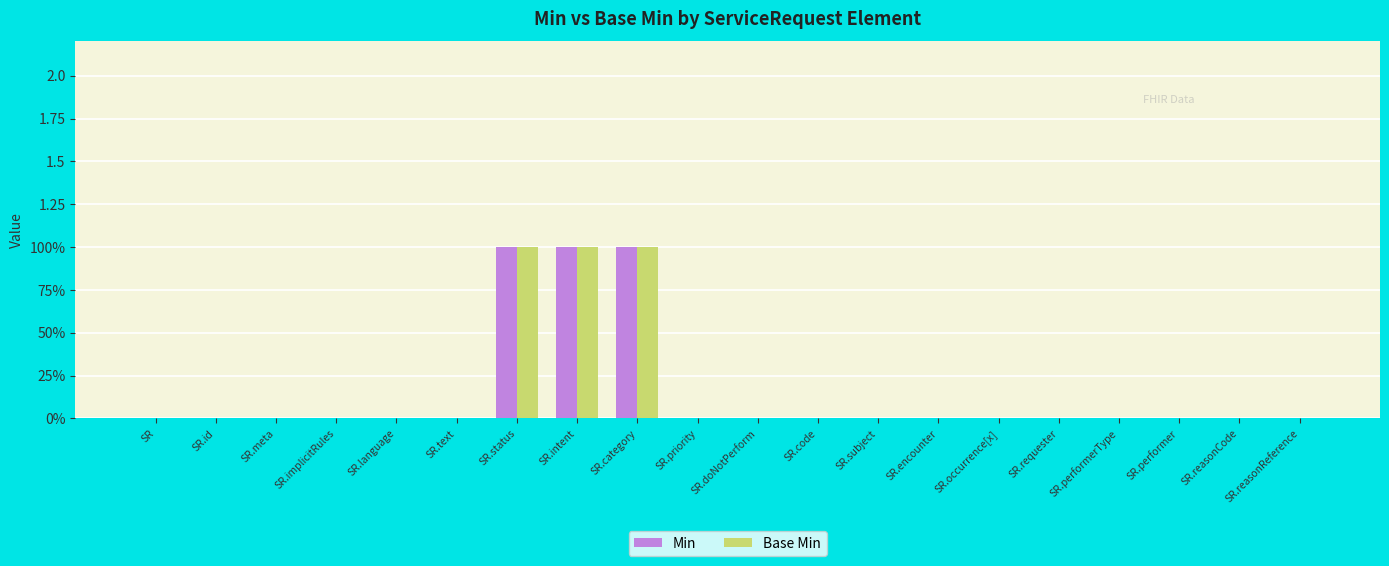

Are the bars horizontal?

No